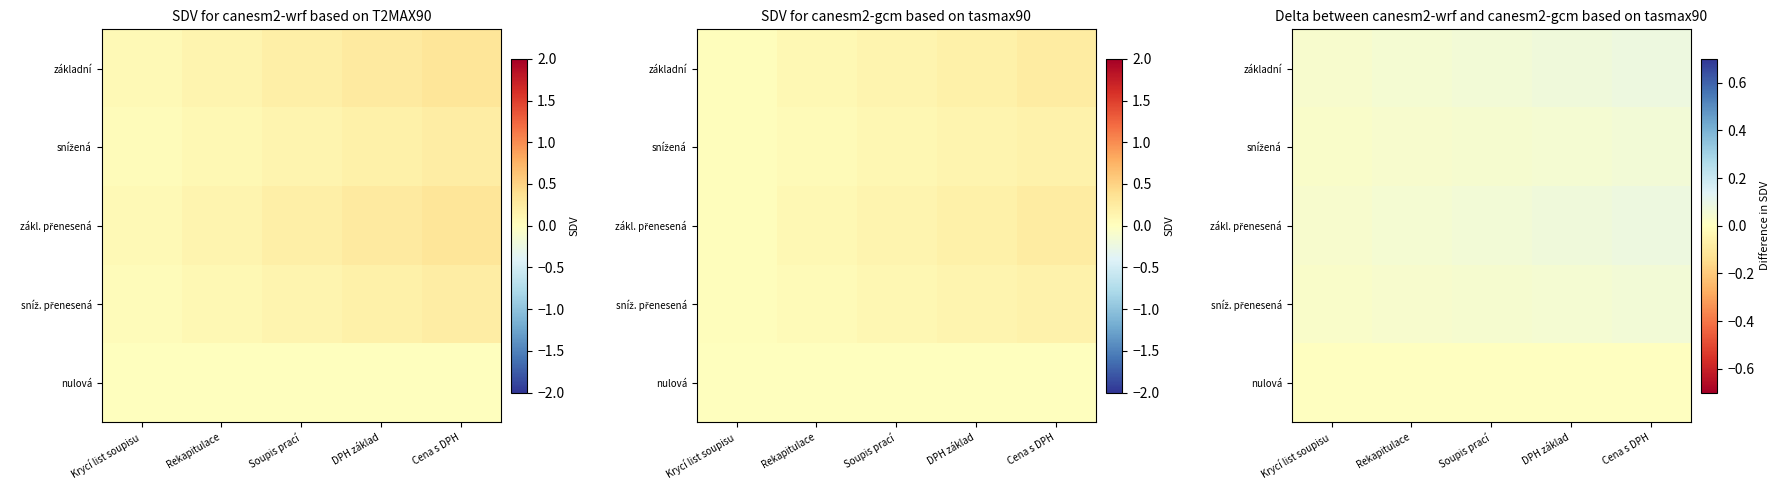

What is the difference between the highest and lowest values at Soupis prací?

0.1